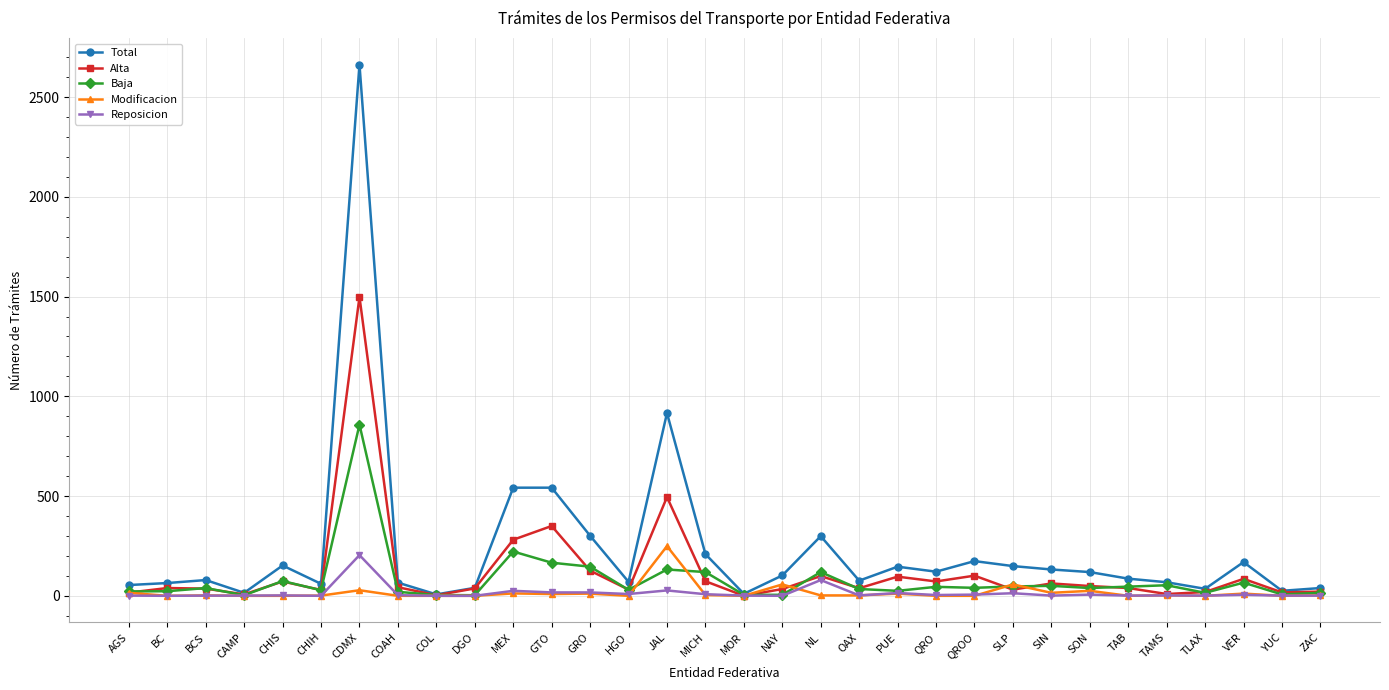

Which series has the widest spread of values?

Total